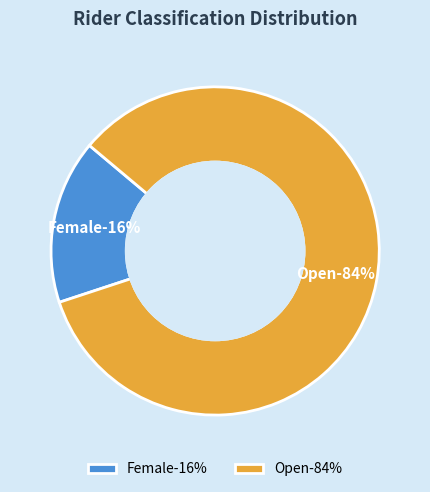

True or false: Open accounts for 84% of the total.

True